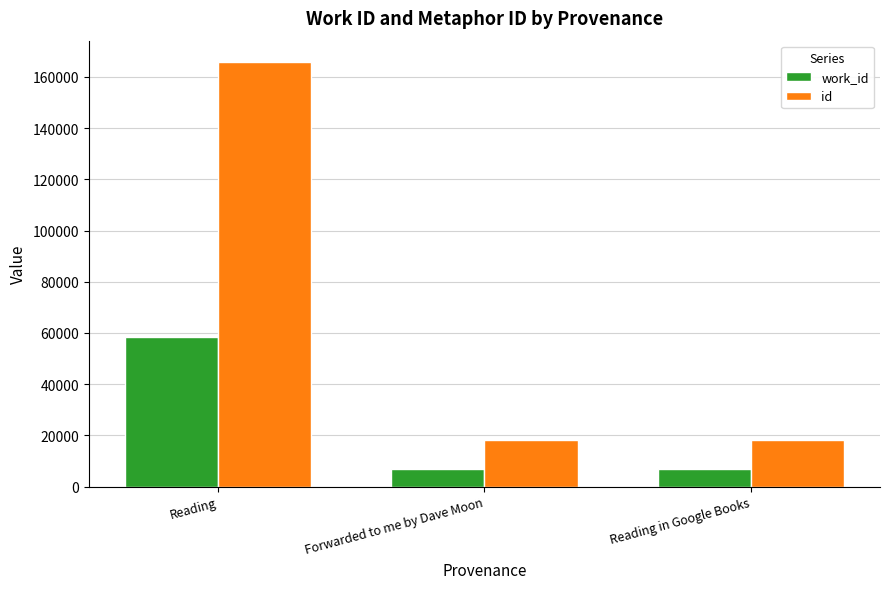

How many data points in id are less than 18302?

1